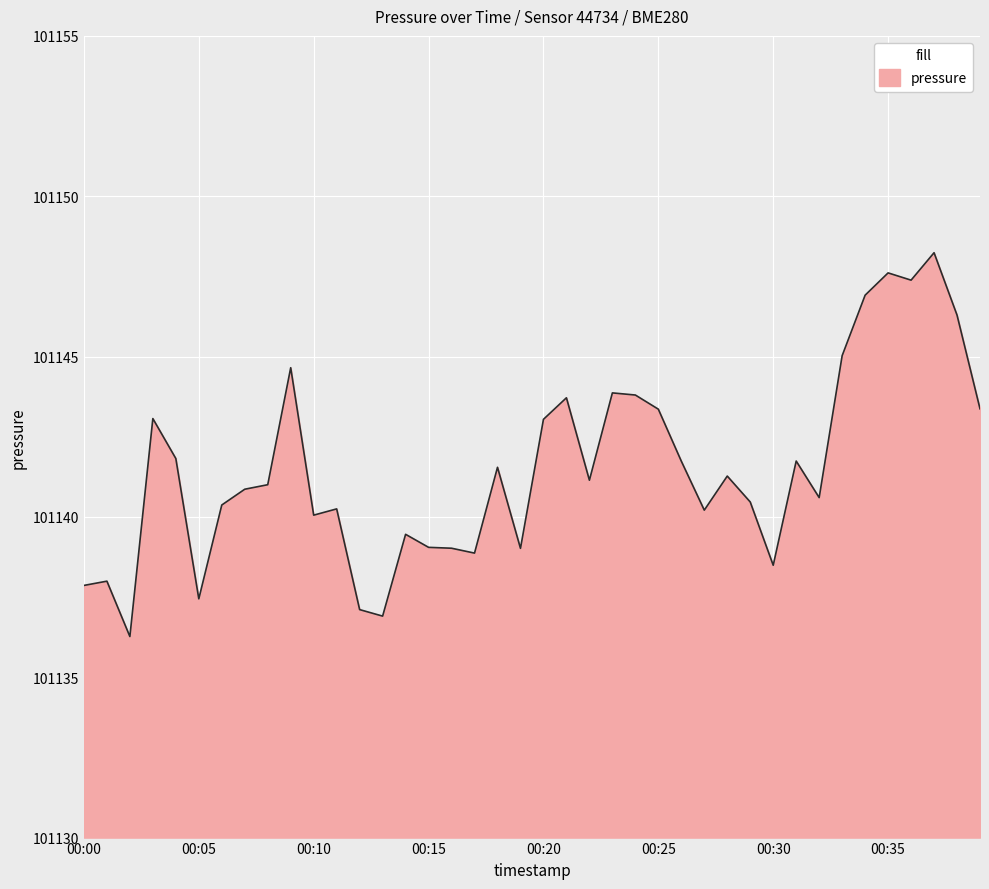

How many categories are shown in the chart?

40